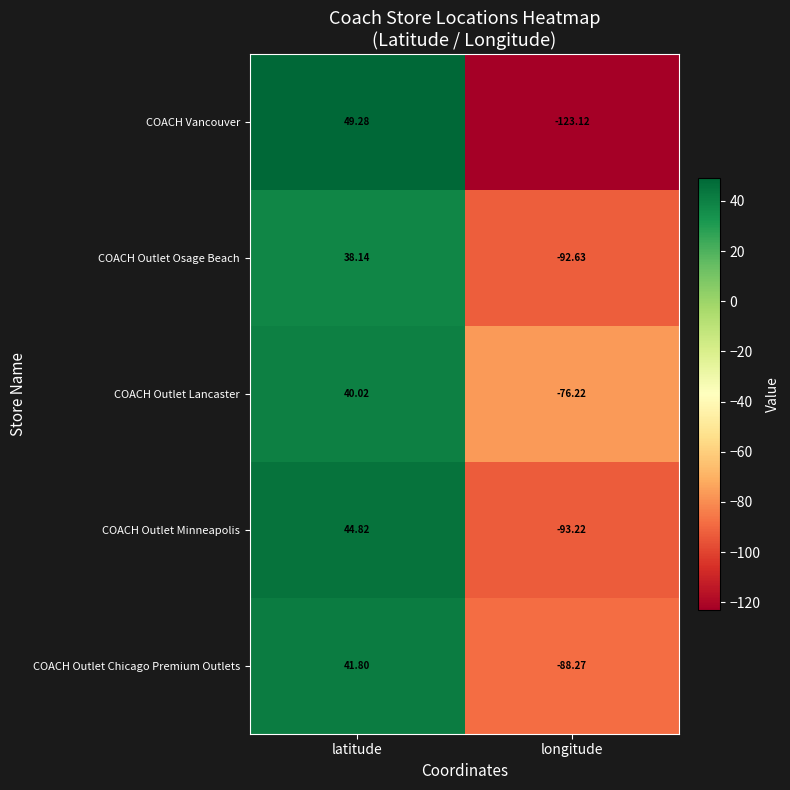

Rank the series by their maximum value, from highest to lowest.

COACH Vancouver, COACH Outlet Minneapolis, COACH Outlet Chicago Premium Outlets, COACH Outlet Lancaster, COACH Outlet Osage Beach